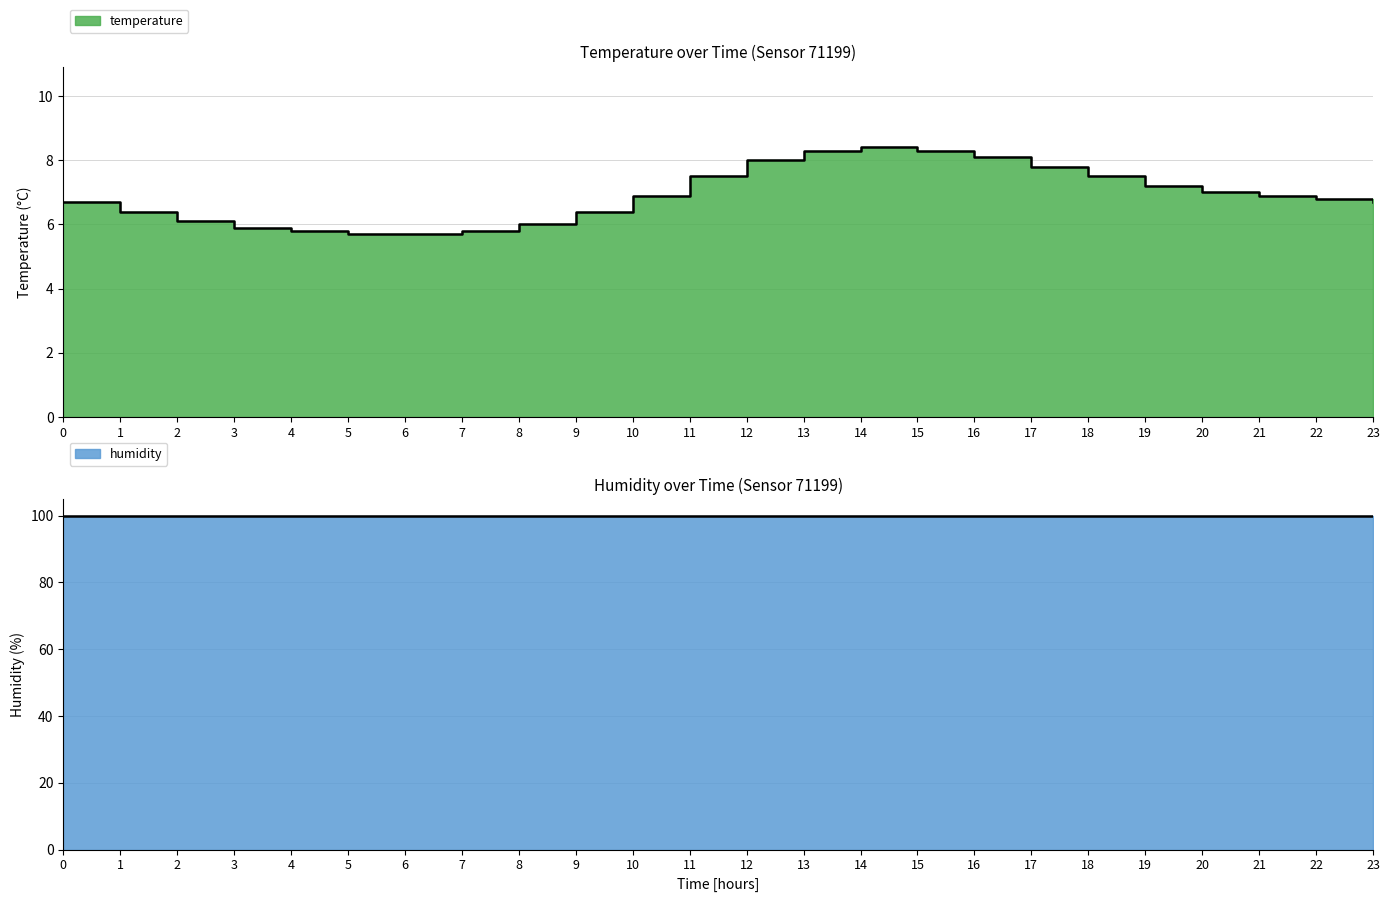

True or false: the data shows 1.3 at 3.

False